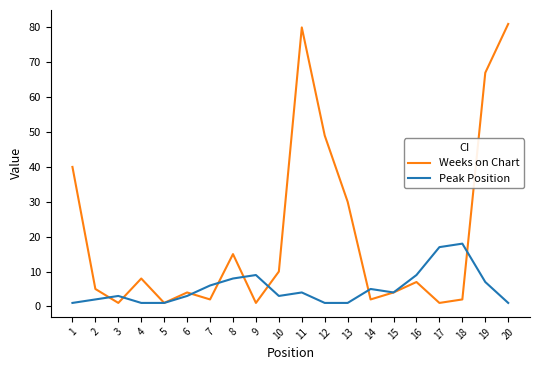

Which category has the highest value in the Peak Position series?

18